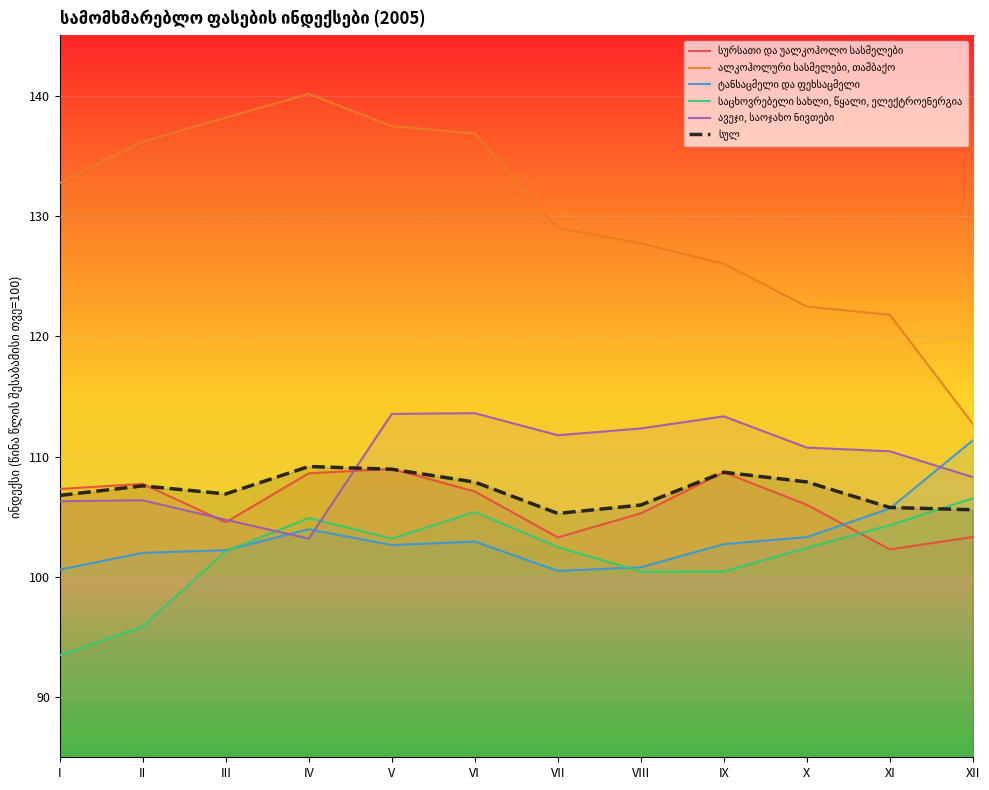

How many lines are shown in the chart?

6